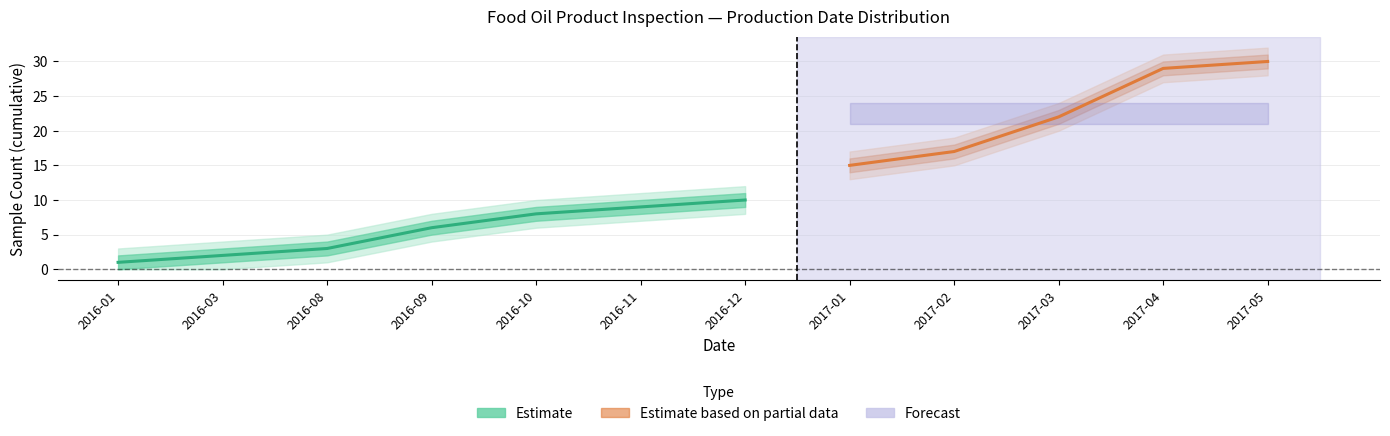

What is the minimum value for Estimate_hi1?

2